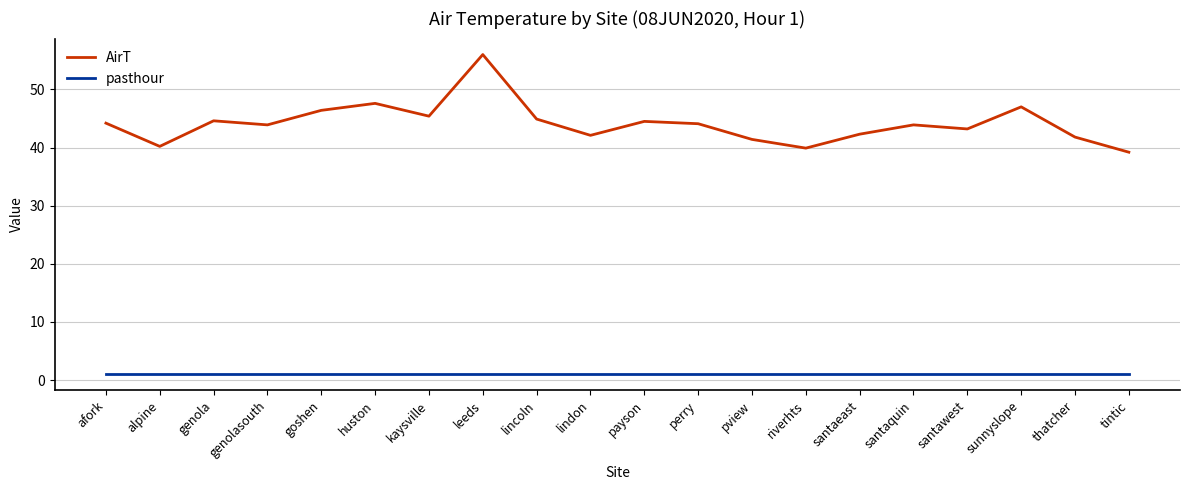

At which category is the sum across all series the highest?

leeds